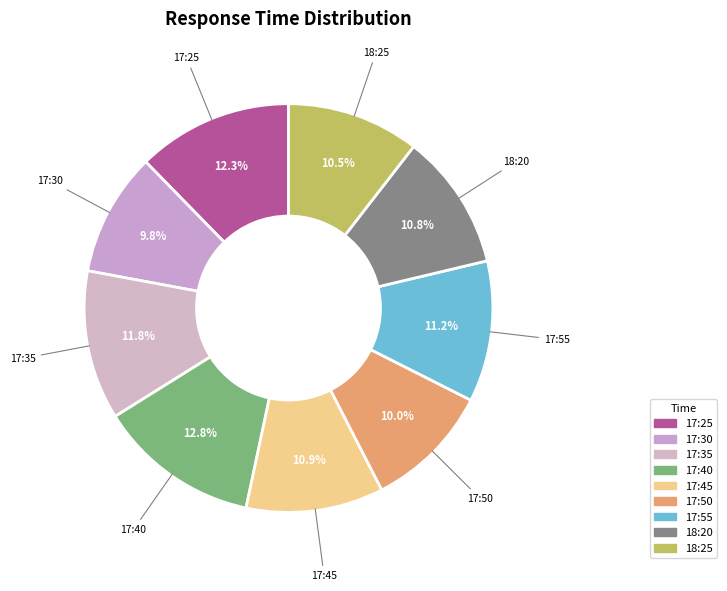

True or false: 18:20 accounts for 11% of the total.

True